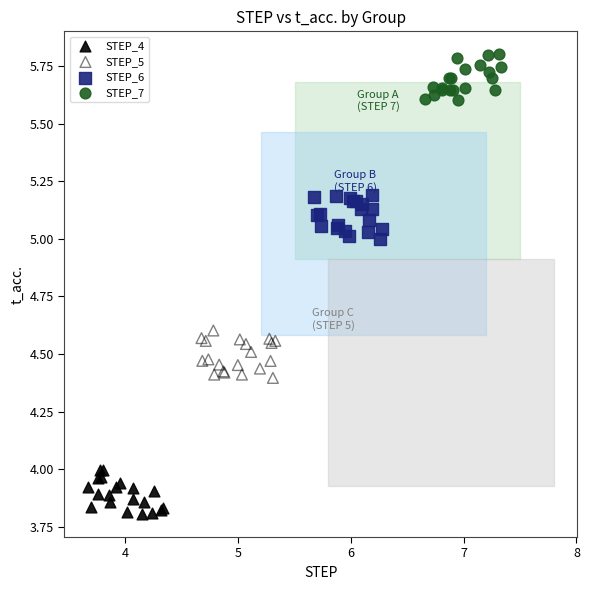

Which series reaches the minimum Y coordinate?

STEP_4